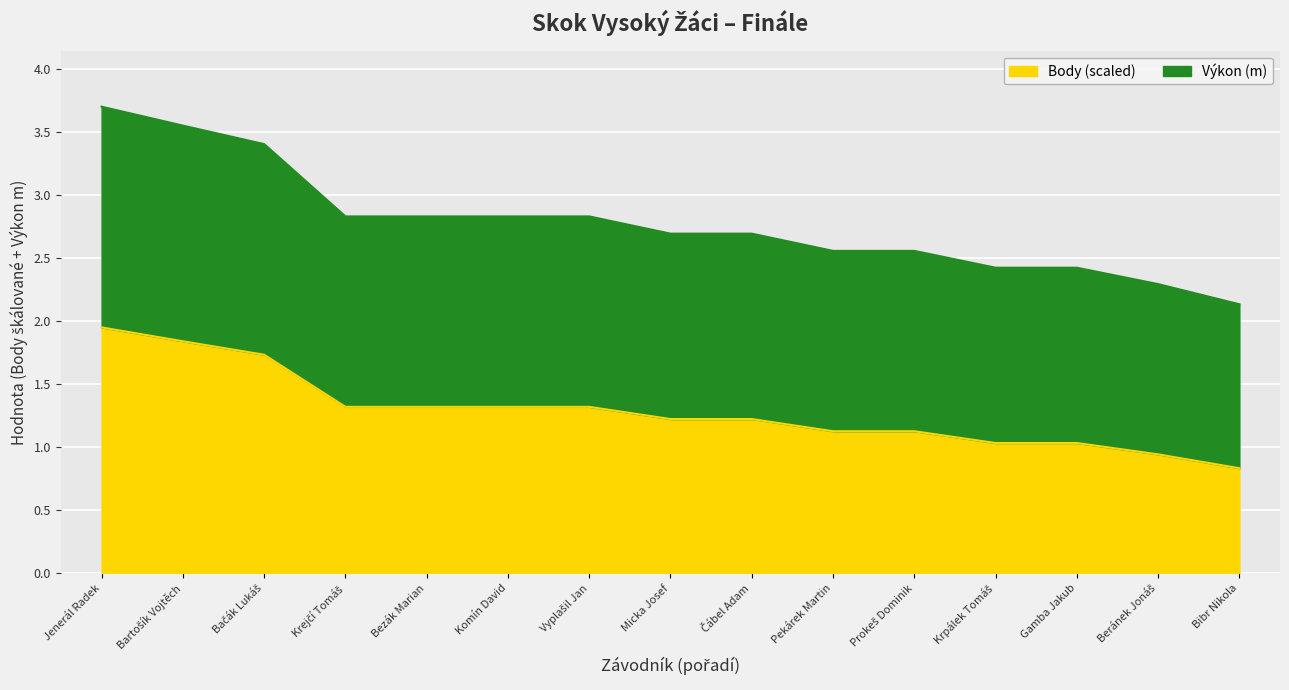

At Gamba Jakub, list the series in order from smallest to largest.

Body, Výkon